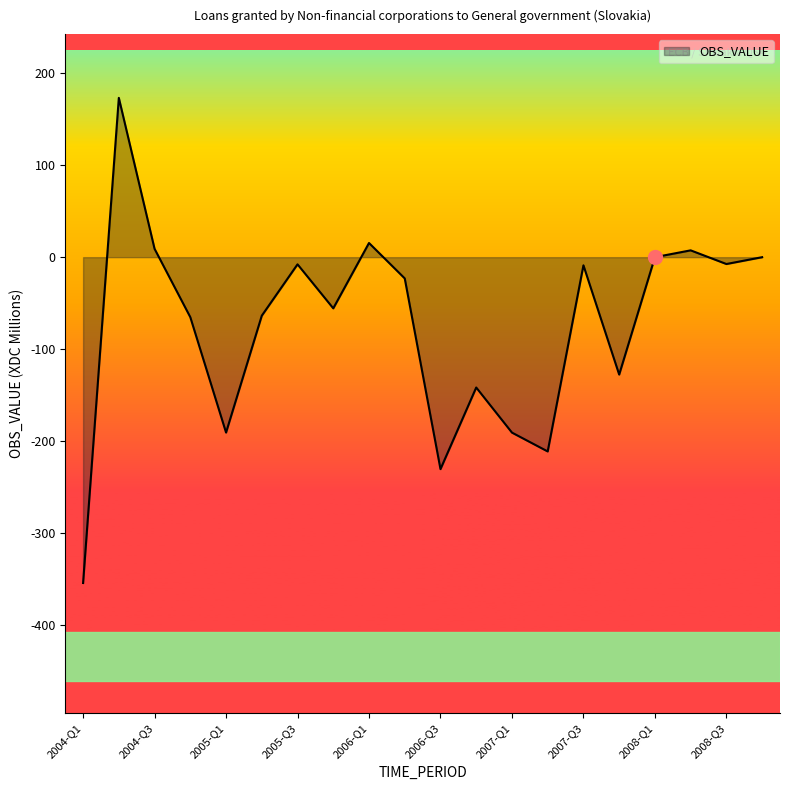

What is the maximum value shown in the chart?

173.2